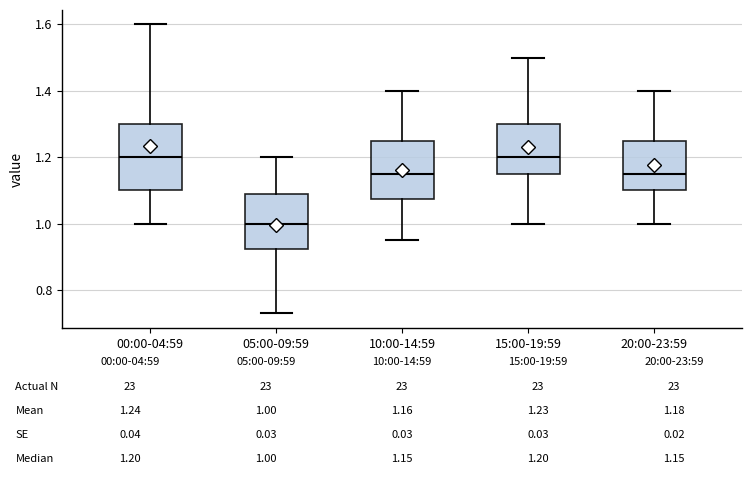

Which box has the lowest median line?

05:00-09:59